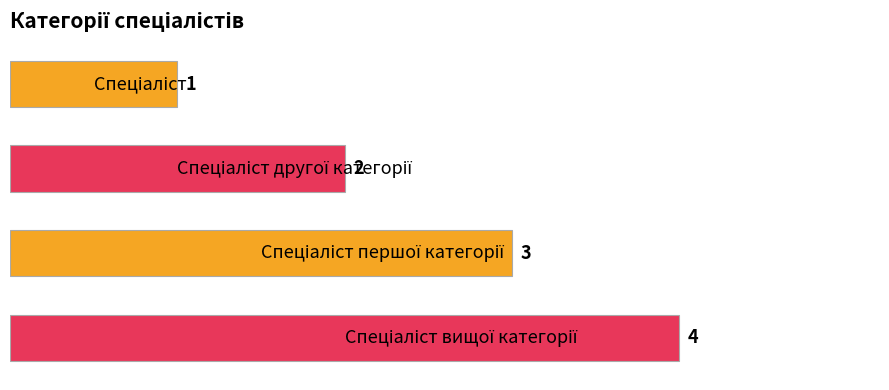

What is the value of the 4th bar from the top?

4